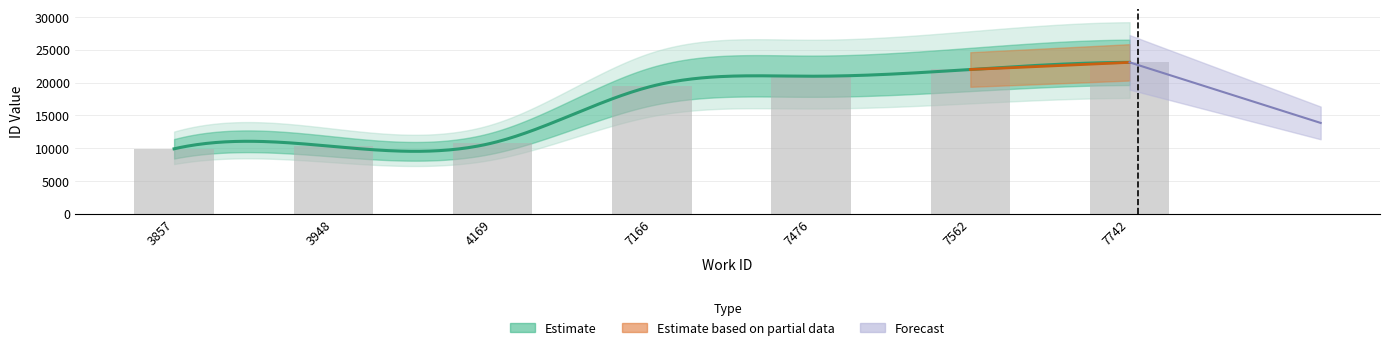

What is the smallest value displayed?

9907